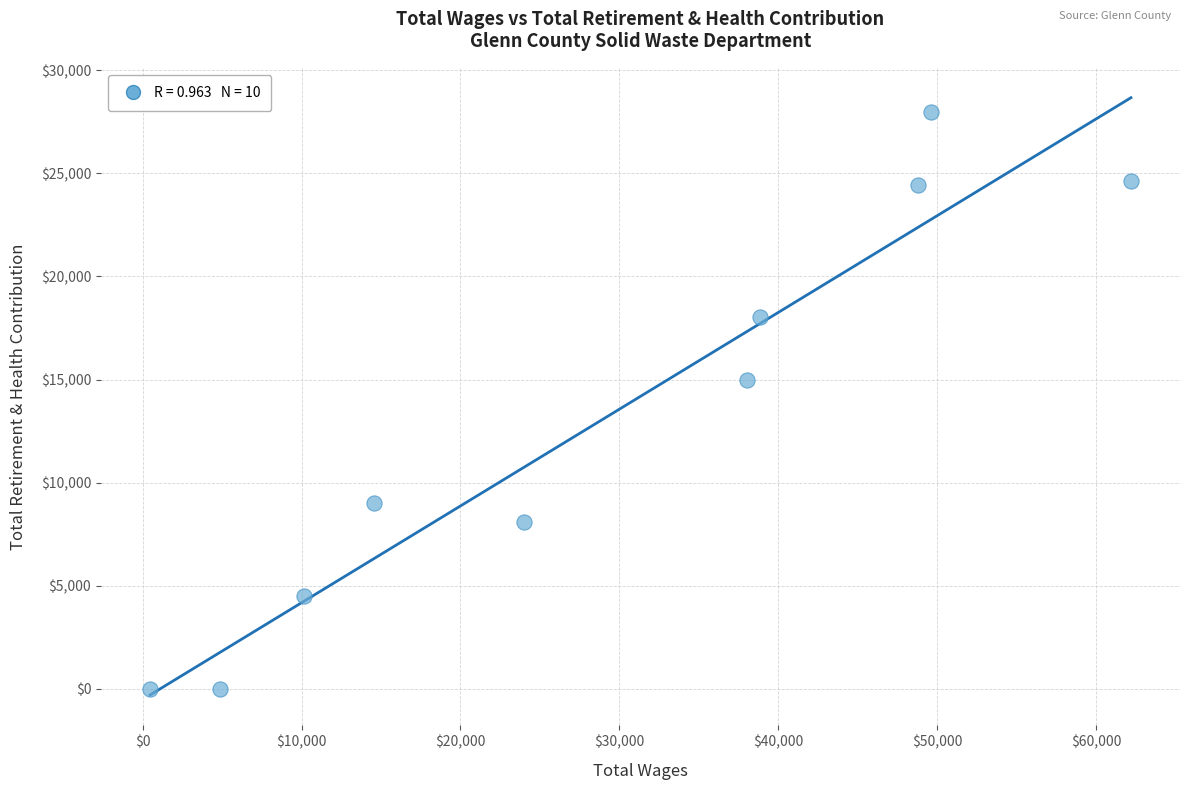

What Y value in the scatter plot is closest to 13990?

14966